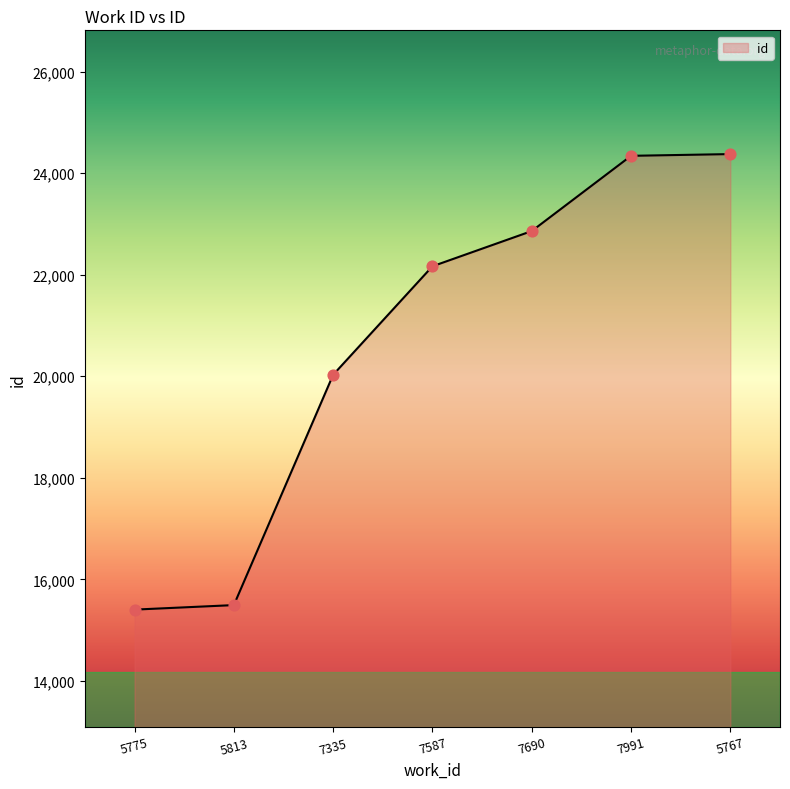

Which has a higher value, 7991 or 7335?

7991